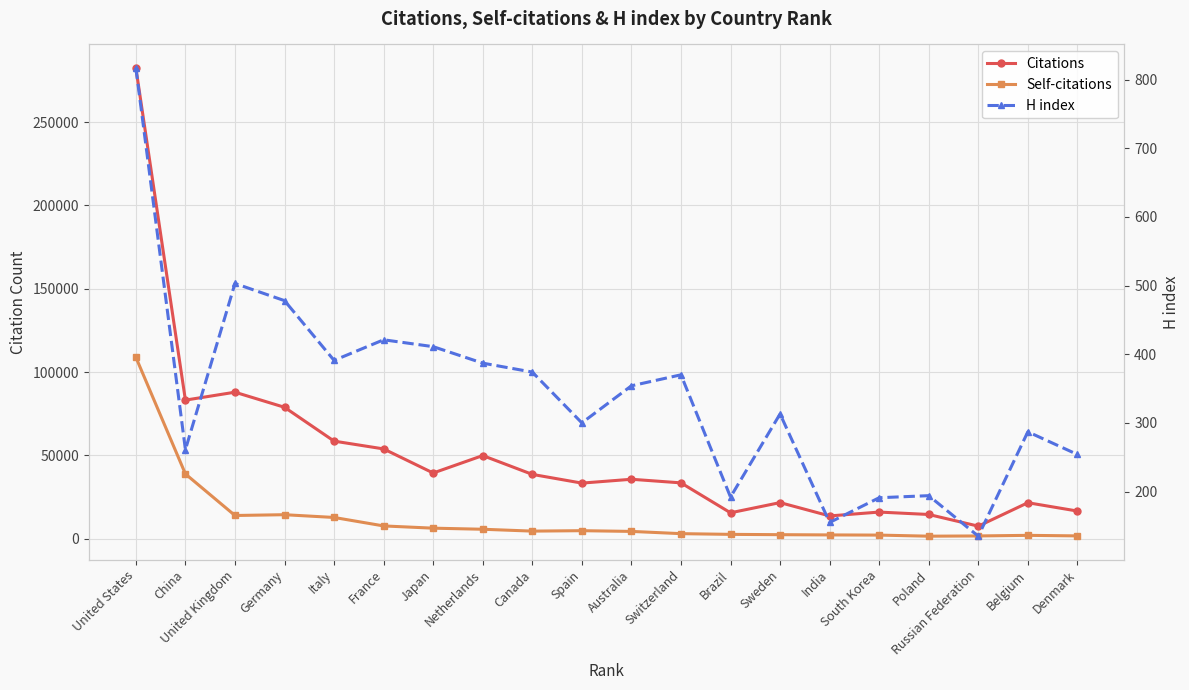

Where is Citations nearest to the value 145046?

United Kingdom